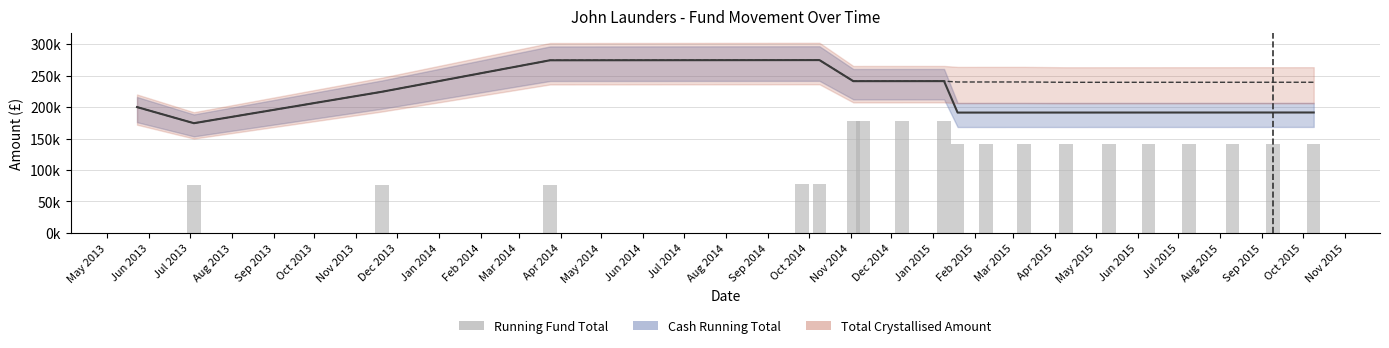

List the series in order of their overall mean, lowest first.

Running Fund Total, Cash Running Total, Total Crystallised Amount